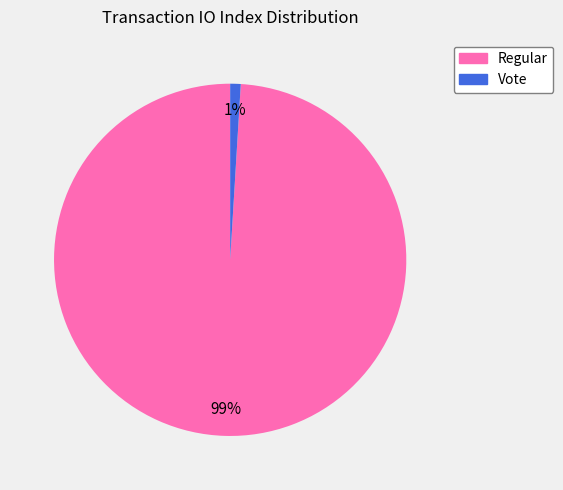

Does any single category account for the majority?

Yes